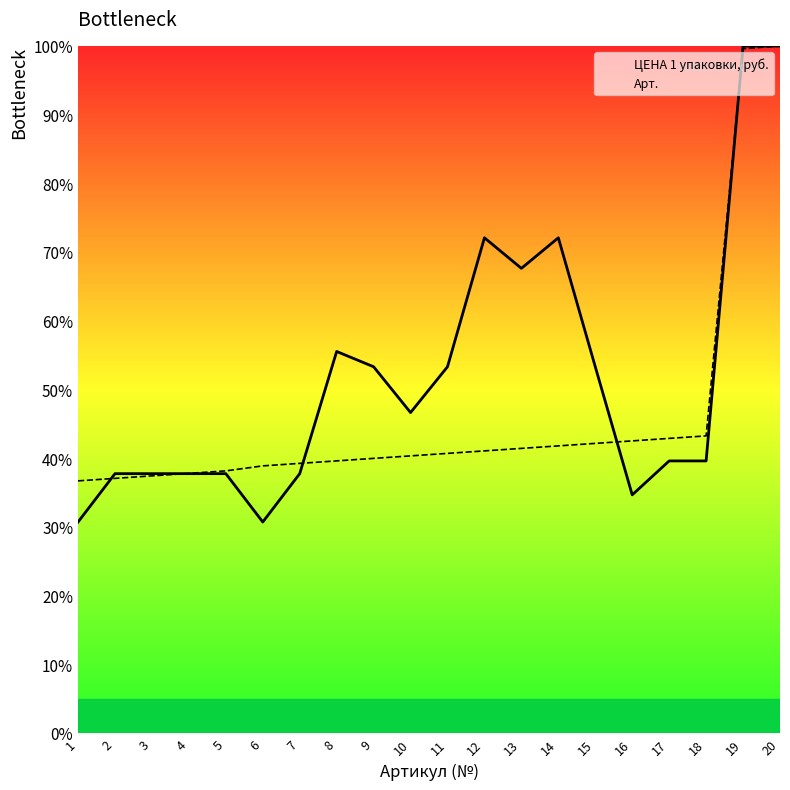

The value of Арт. at 4 is 37.8. True or false?

True